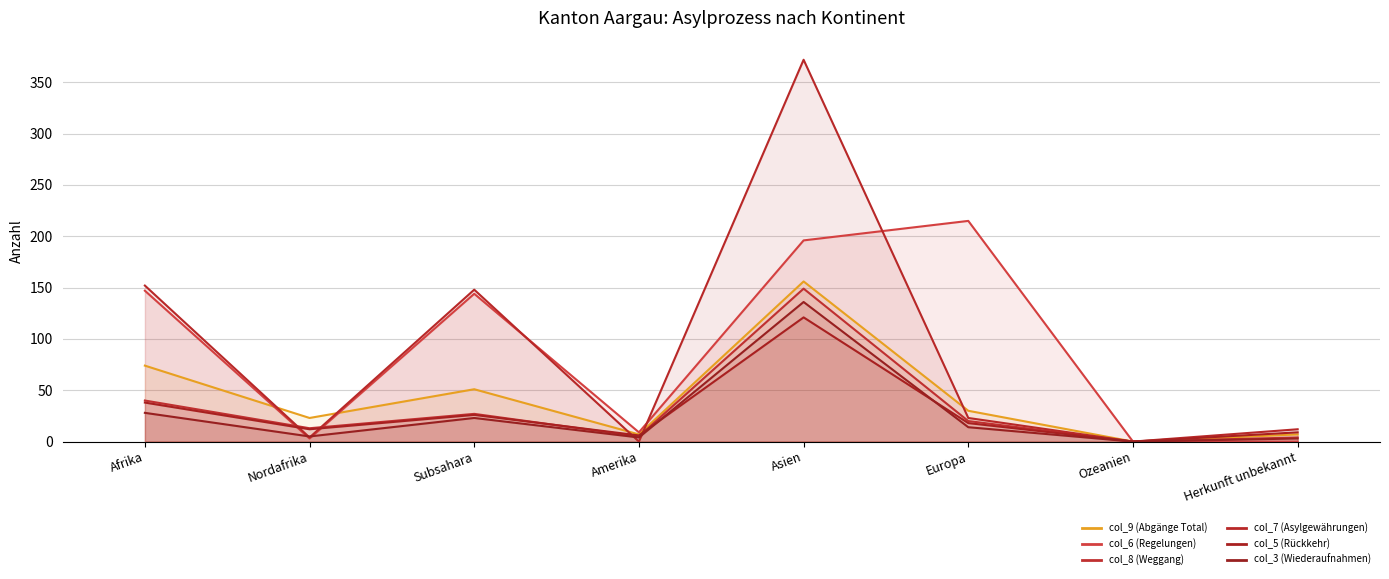

At how many categories does at least one series exceed 32?

4